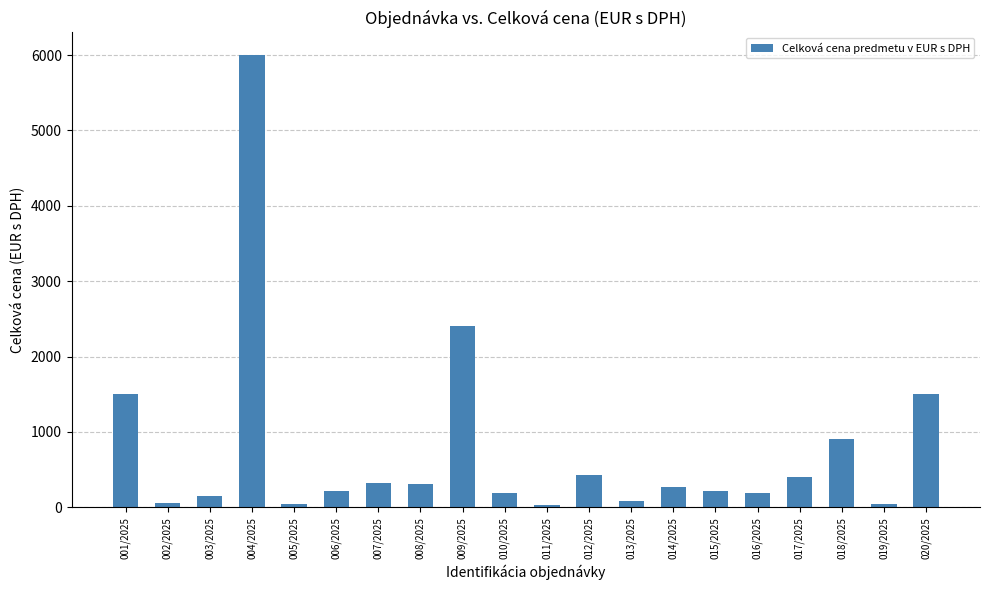

At which category does the chart reach its peak across all series?

004/2025